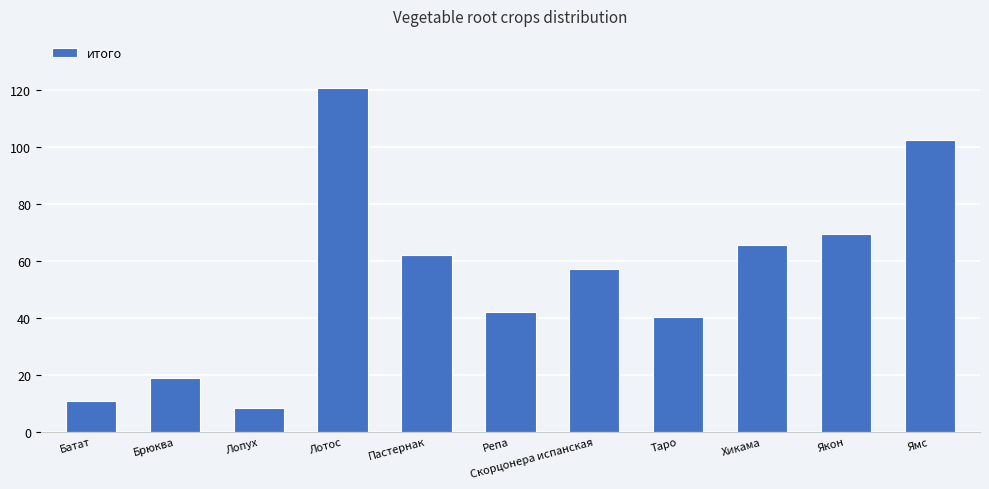

What is the greatest value displayed?

121.0